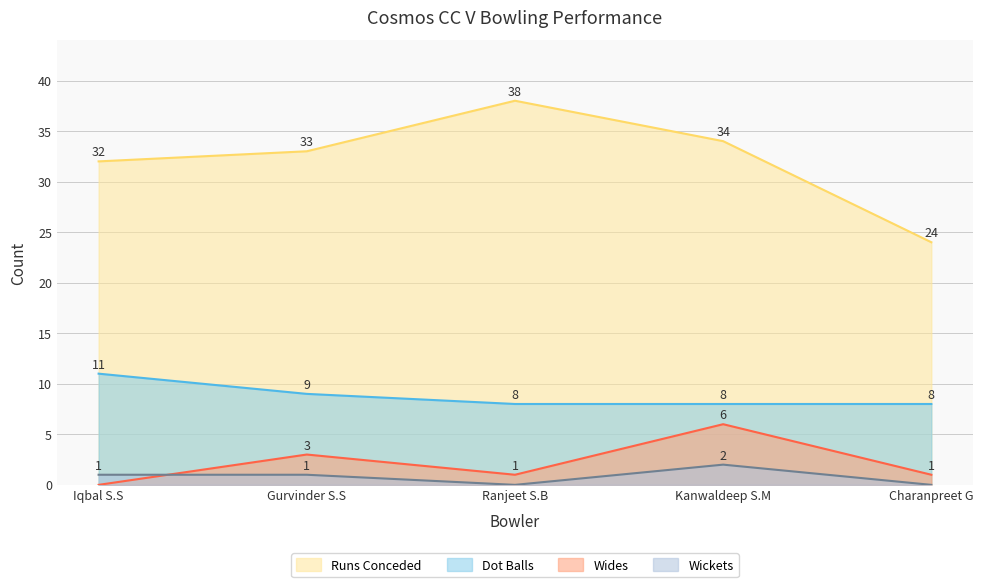

How many categories are shown in the chart?

5